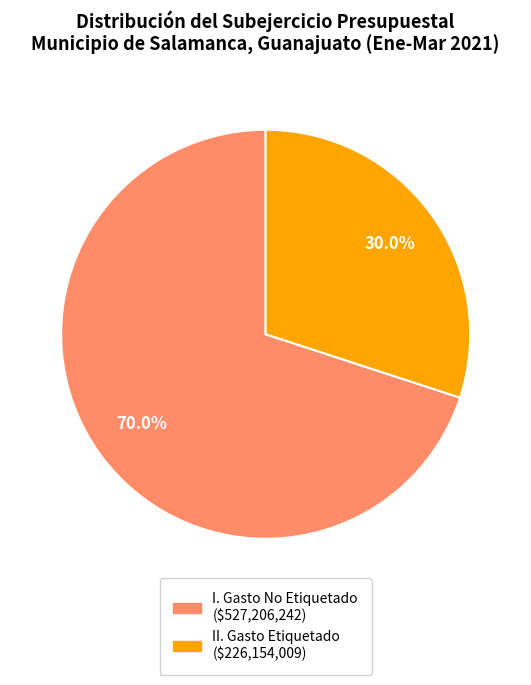

Is there any slice that represents more than half of the pie?

Yes